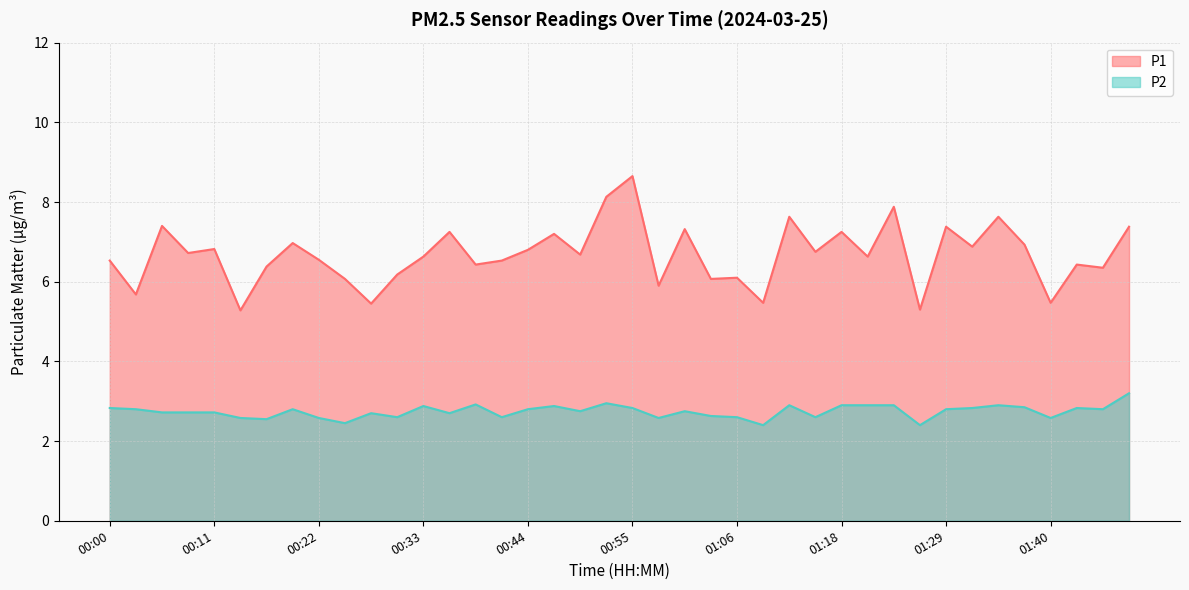

Rank the series at 01:23 from highest to lowest value.

P1, P2